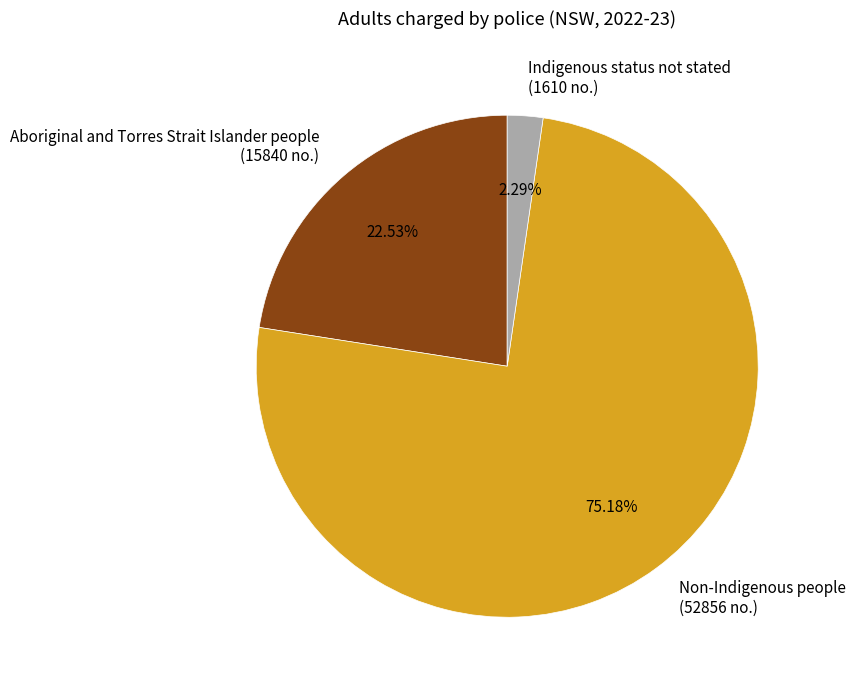

Approximately how many times larger is the value at Aboriginal and Torres Strait Islander people compared to Non-Indigenous people?

0.3